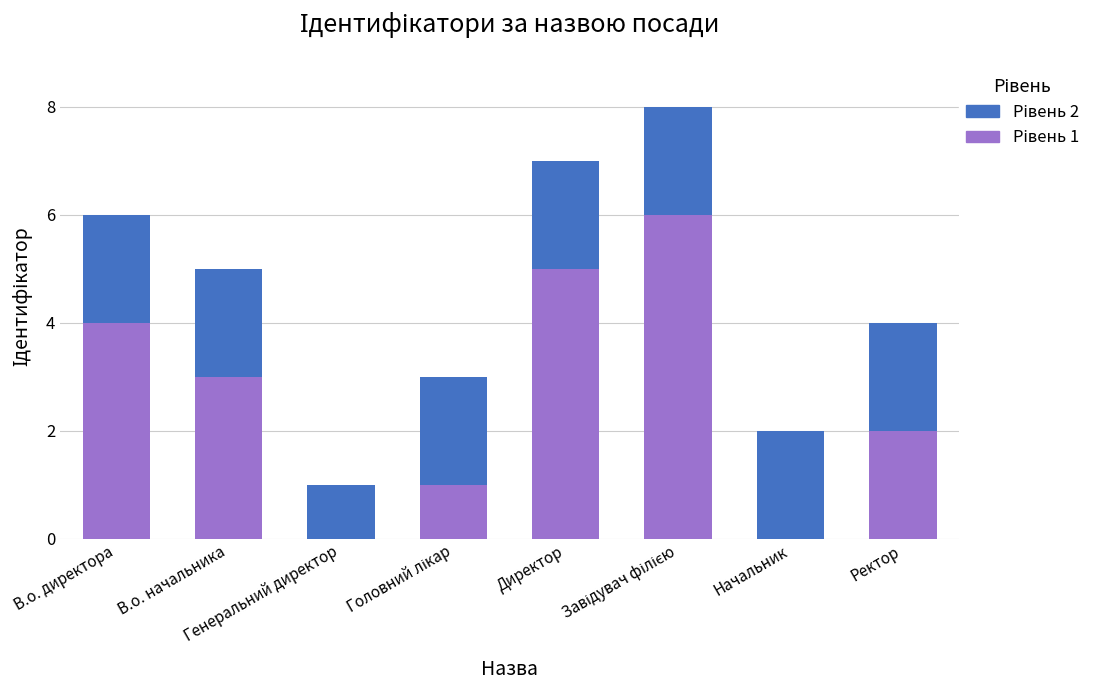

Which has a higher value, В.о. начальника or Генеральний директор?

В.о. начальника